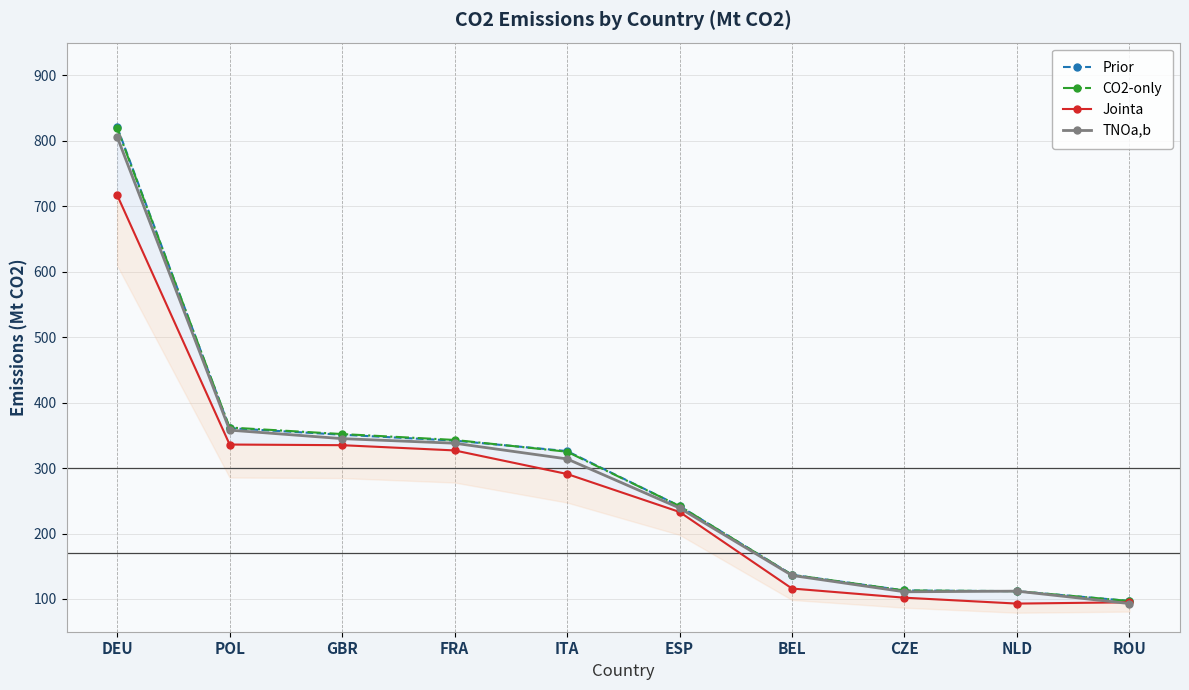

What value does the Prior series have at GBR, to the nearest 10?

350